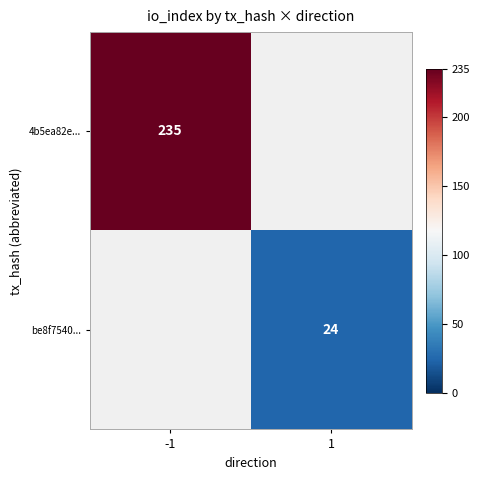

Is the value of be8f7540... at 1 greater than the value of 4b5ea82e... at -1?

No